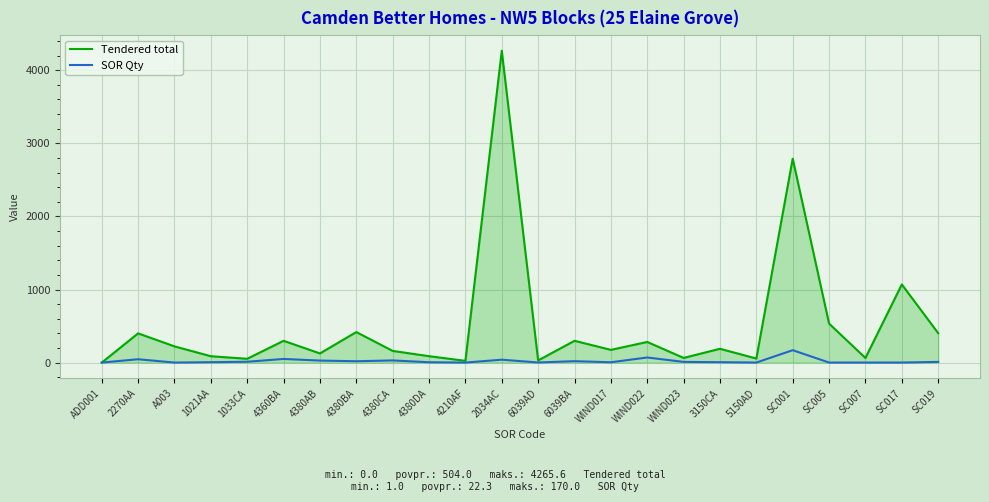

Which series has the largest range (max minus min)?

Tendered total